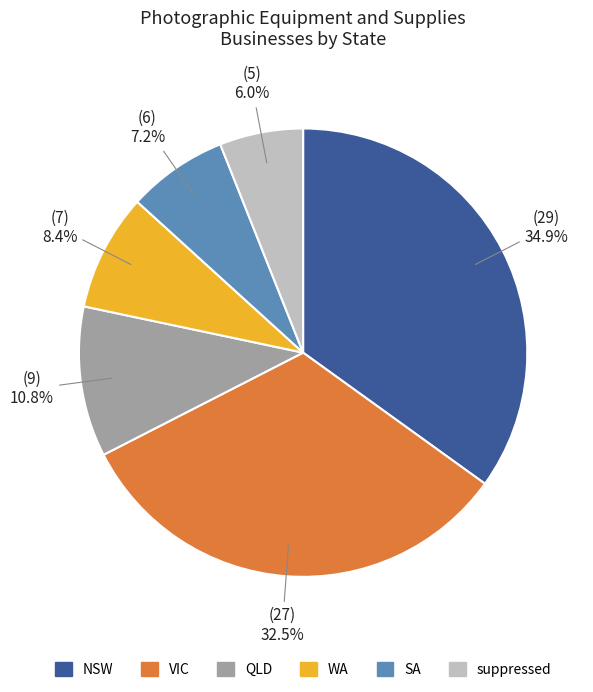

To the nearest percent, what percentage of the pie is WA?

8%